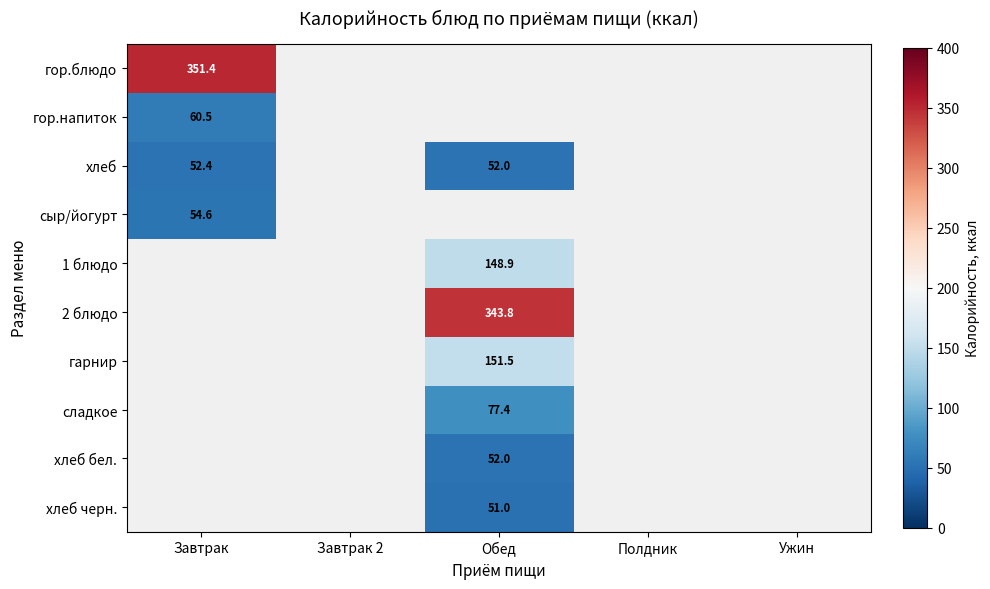

How many data points in хлеб are above 52?

1